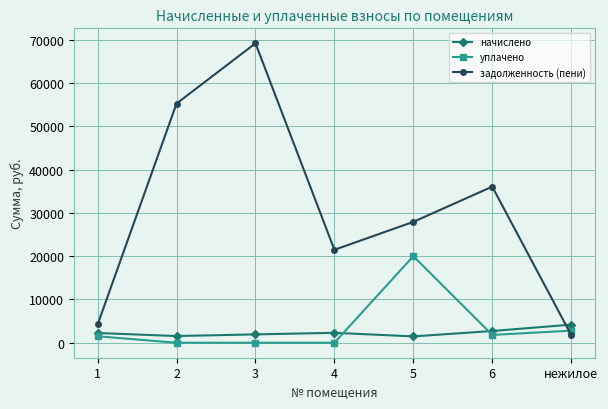

Where is the first local minimum for задолженность (пени)?

4